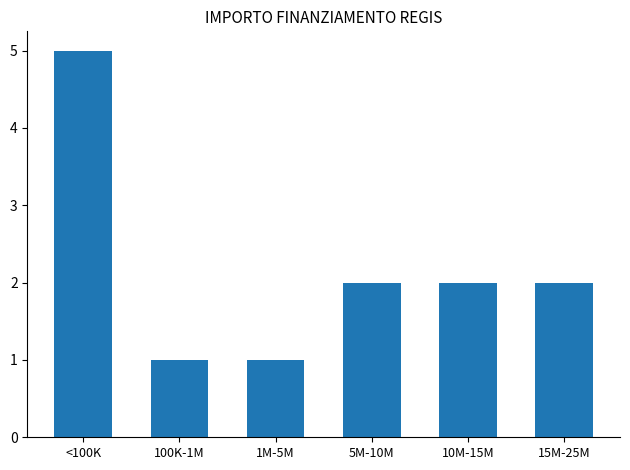

The value at 15M-25M is 3. True or false?

False